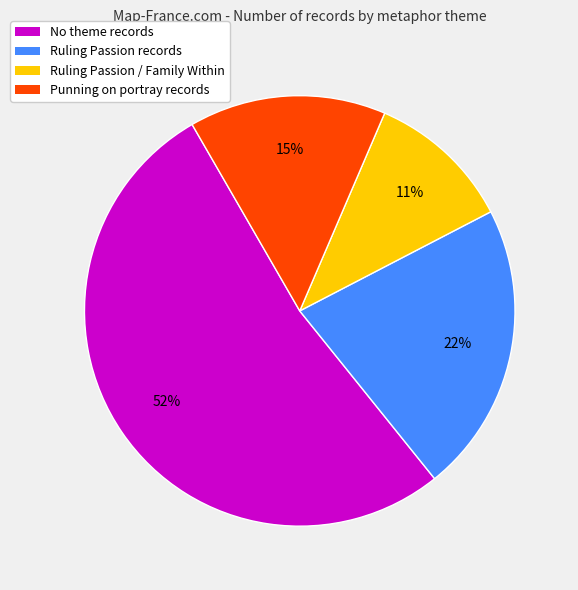

Is the sum of No theme records and Punning on portray records greater than half?

Yes